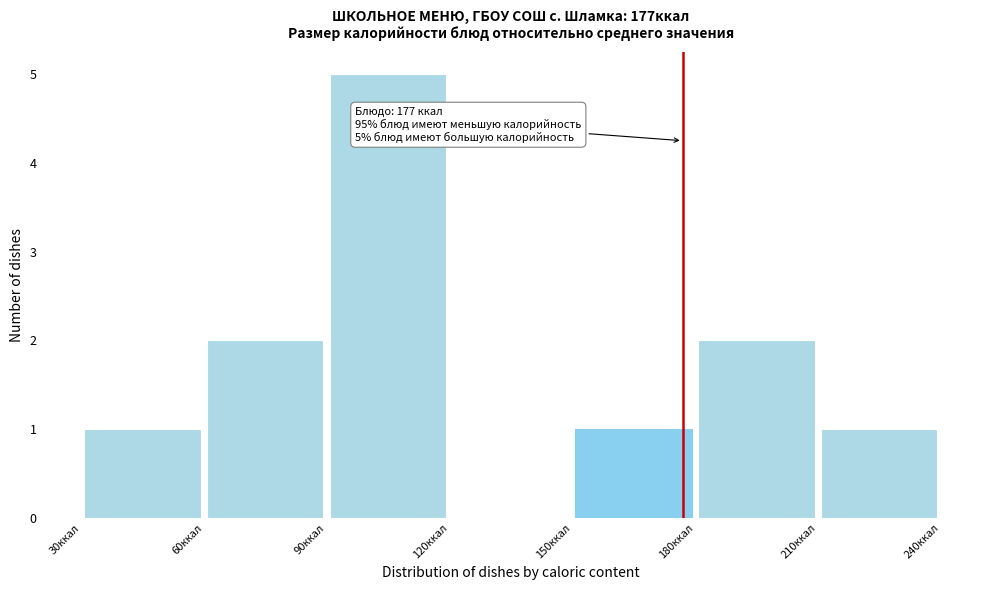

Over which range of the x-axis is the bar tallest?

90 to 120